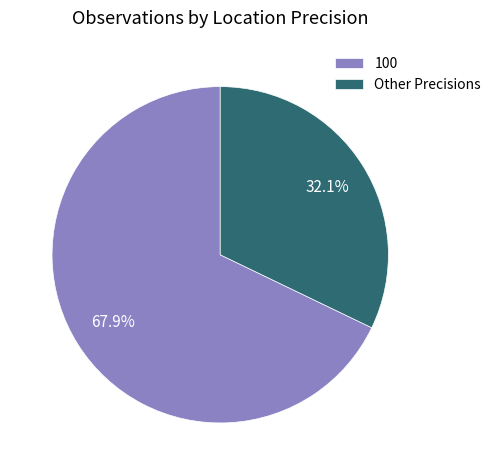

Count the number of slices in the pie.

2